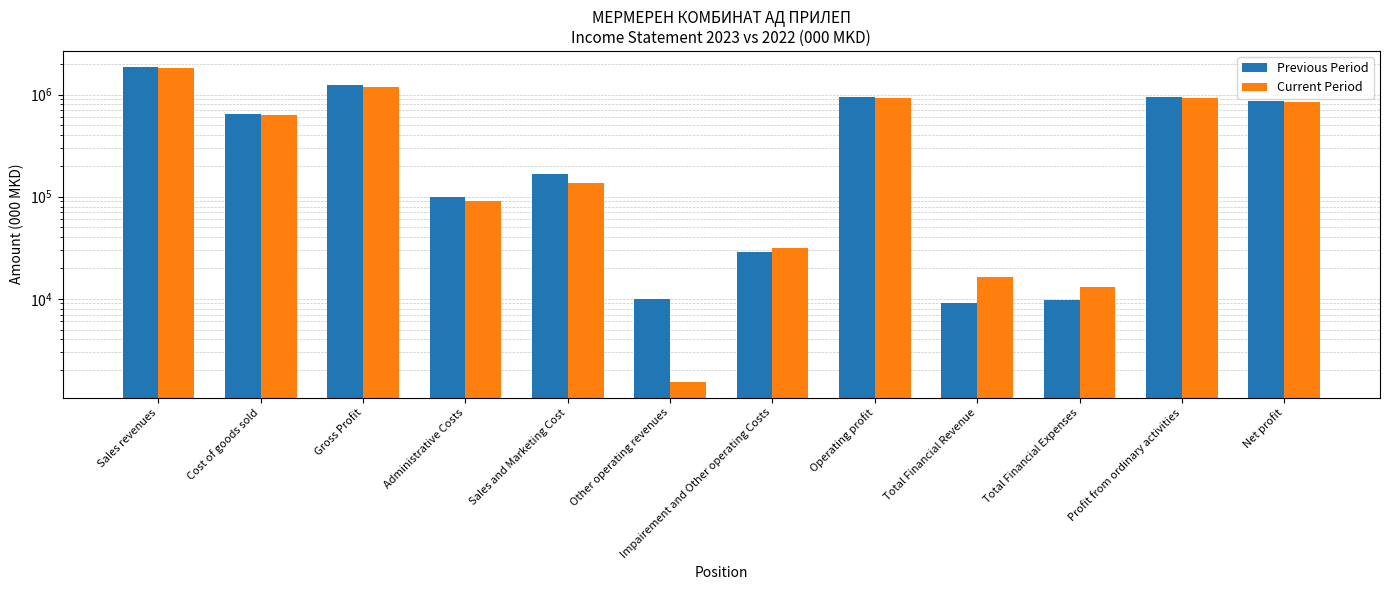

What is the difference between the Current Period values at Cost of goods sold and Gross Profit?

541426